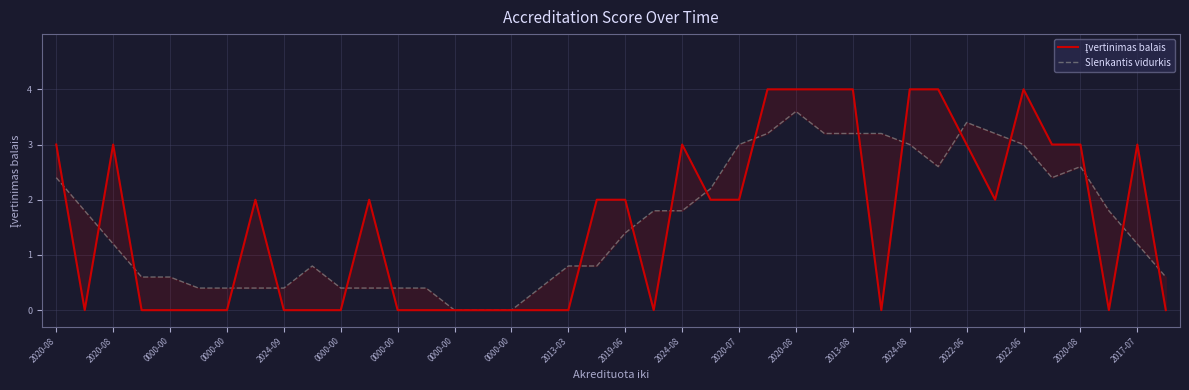

At 2024-08, list the series in order from smallest to largest.

Slenkantis vidurkis, Įvertinimas balais